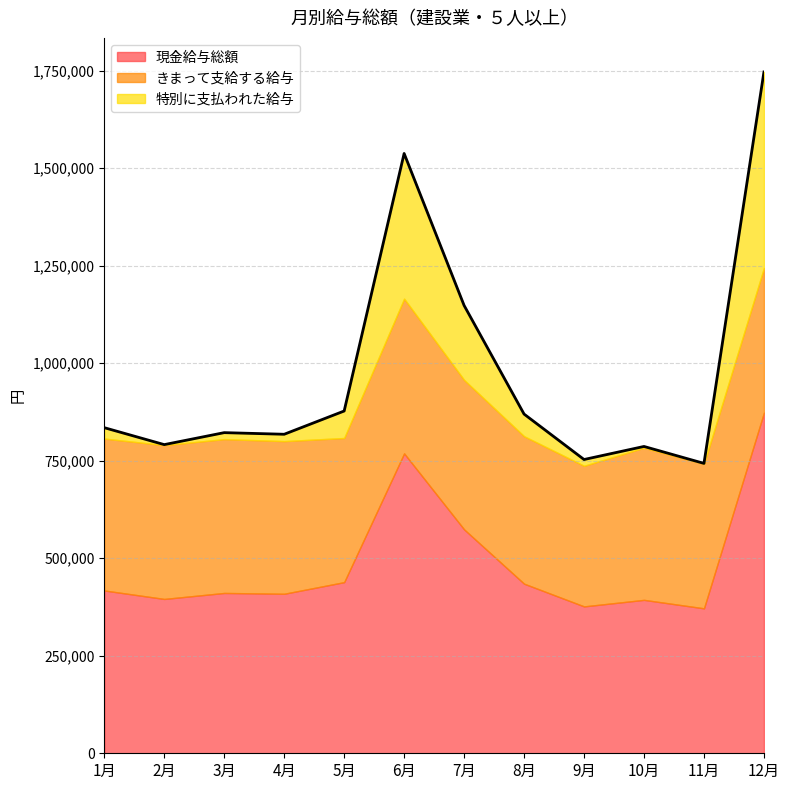

How many lines are shown in the chart?

3